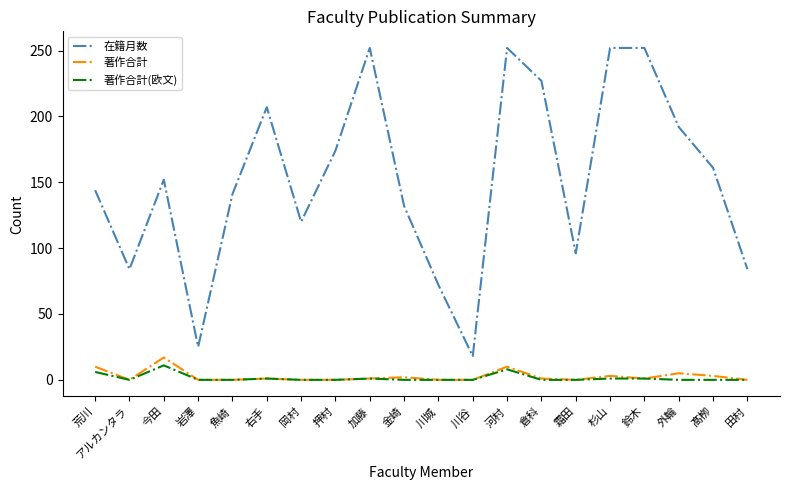

Which series has the widest spread of values?

在籍月数